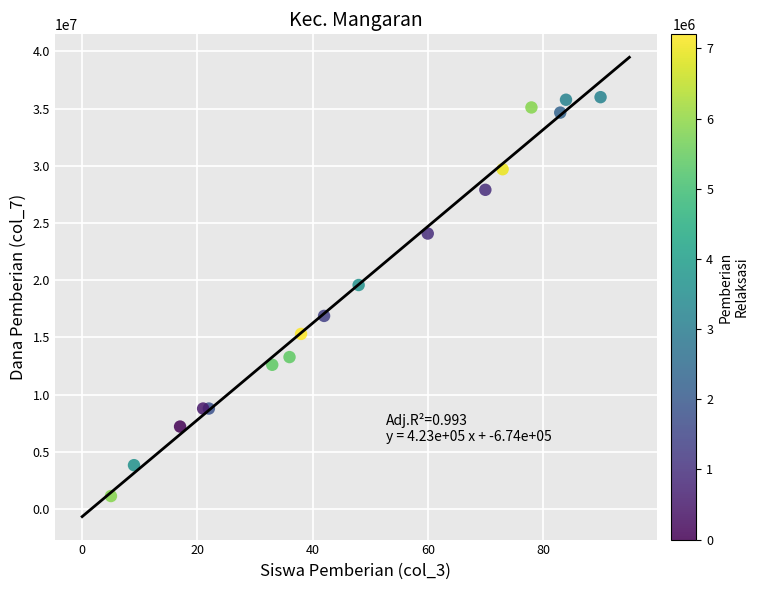

What Y value in the scatter plot is closest to 18562500?

19575000